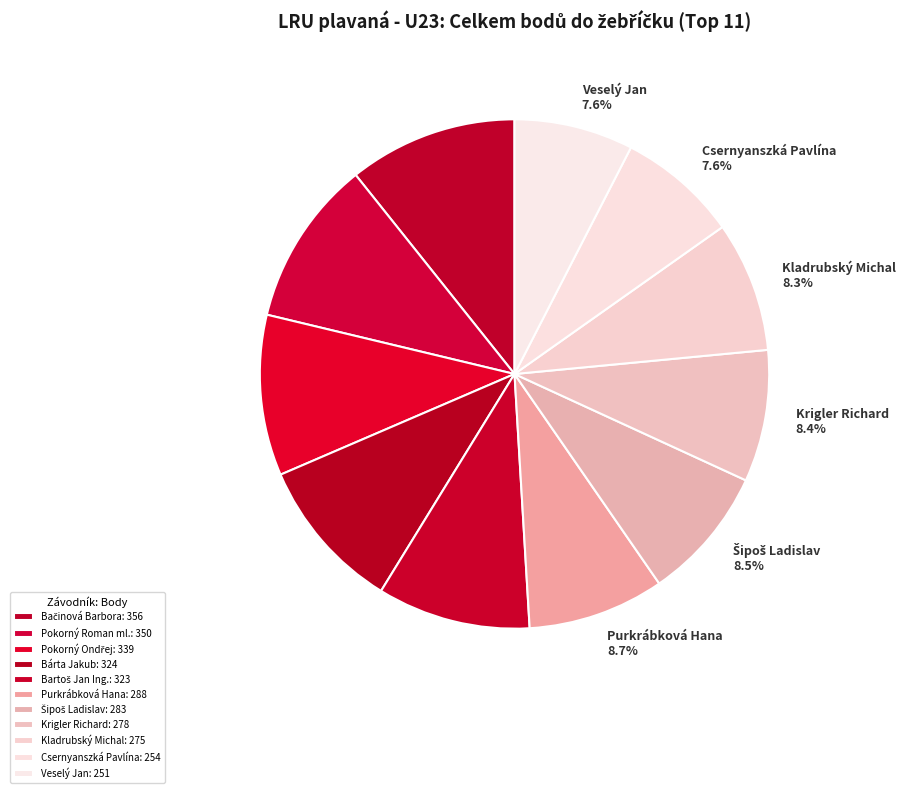

What percentage is the Veselý Jan slice, to the nearest percent?

8%